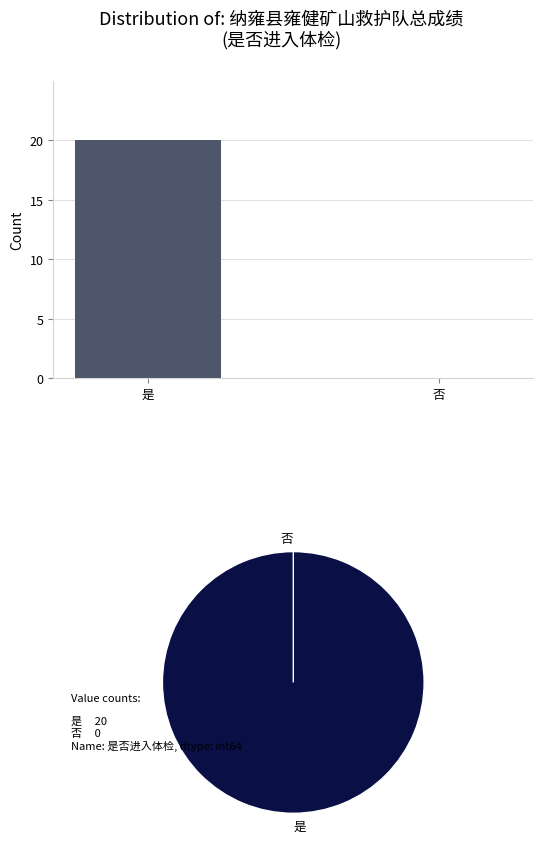

Which category has the highest value across all series?

是